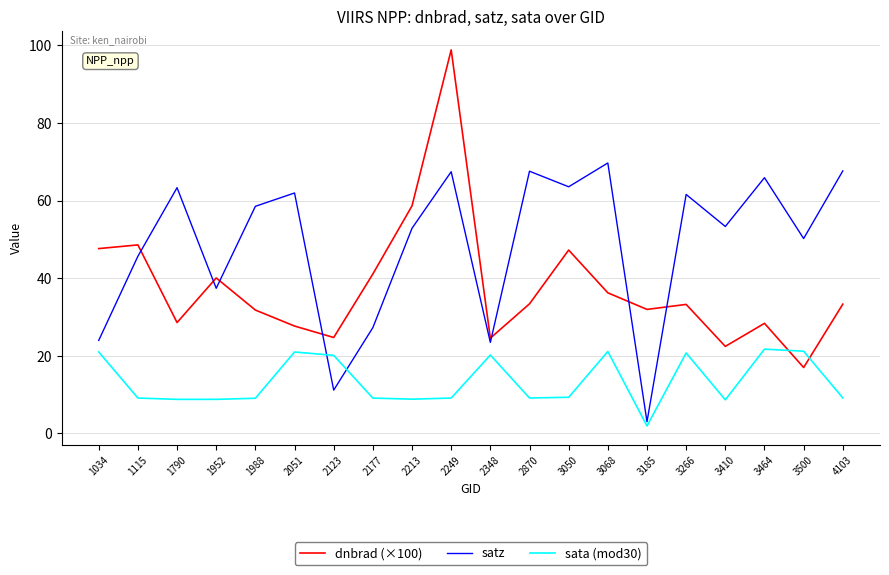

Does the chart have visible grid lines?

Yes